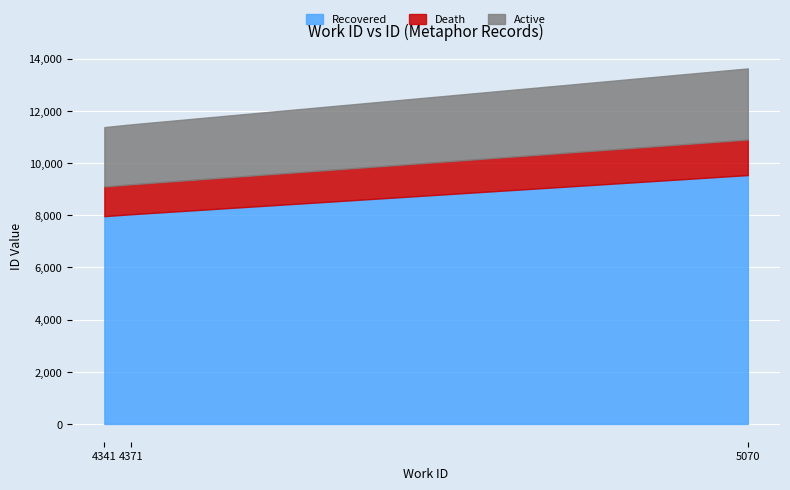

Which category has the highest value across all series?

5070